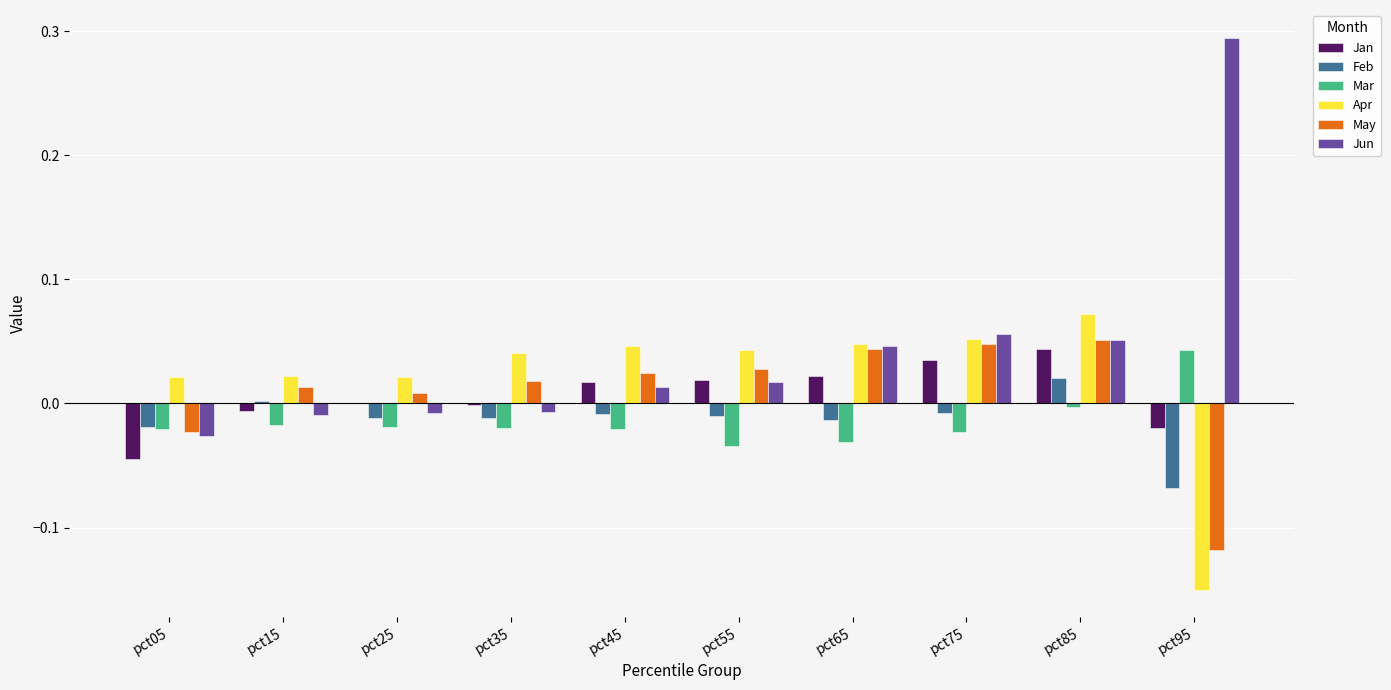

How many distinct data groups are displayed?

6